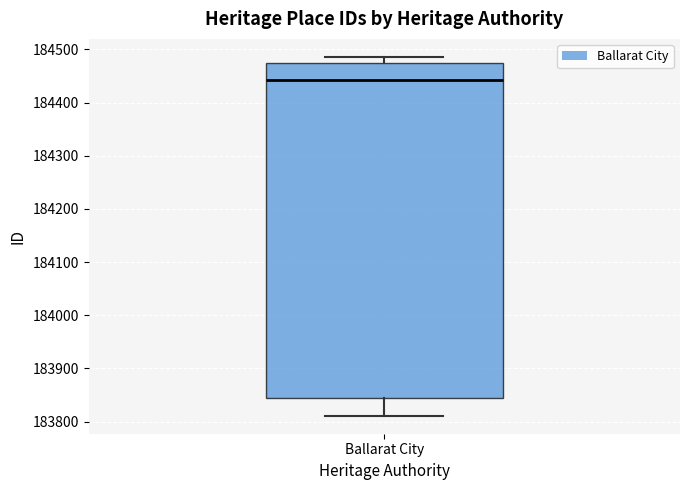

Read this box plot against the y-axis: the position of the median line, the range covered by the box, and the ends of both whiskers. The values are not printed on the chart, so give them approximately, as read against the axis.

median 184440, box 183850 to 184470, whiskers 183810 to 184490